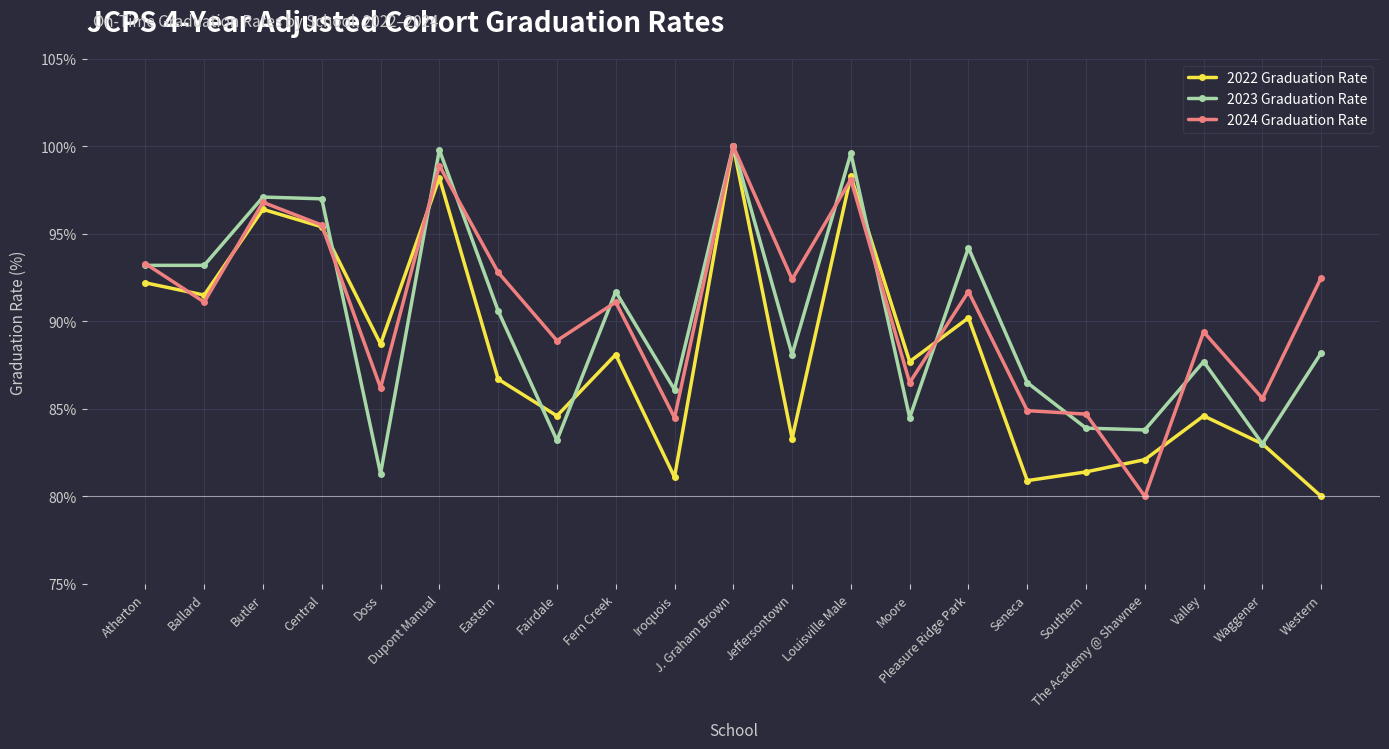

How many distinct data groups are displayed?

3